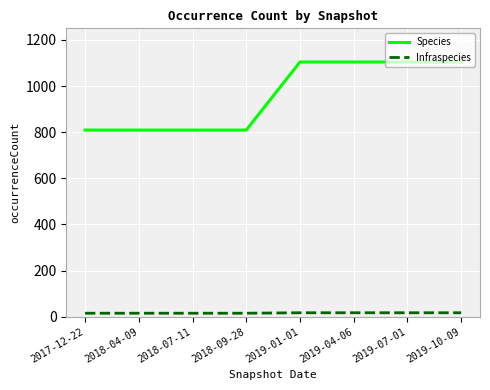

Which series has the largest range (max minus min)?

Species